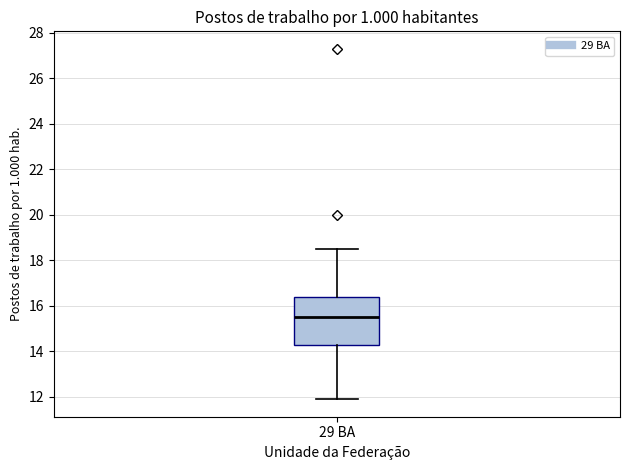

Read this box plot against the y-axis: the position of the median line, the range covered by the box, and the ends of both whiskers. The values are not printed on the chart, so give them approximately, as read against the axis.

median 15.6, box 14.4 to 16.4, whiskers 12.0 to 18.6